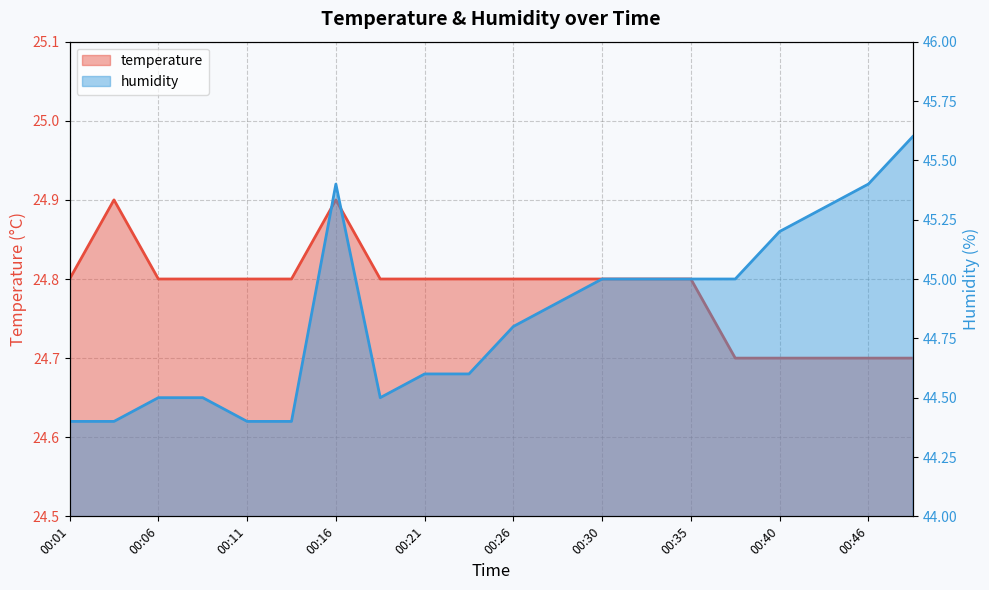

Which label corresponds to the smallest value in the chart?

00:38